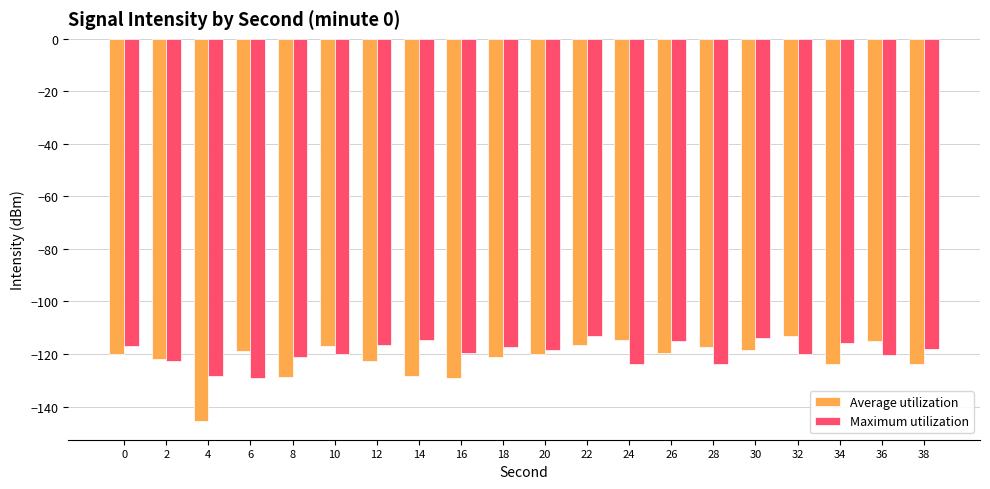

Which series has the largest range (max minus min)?

Average utilization